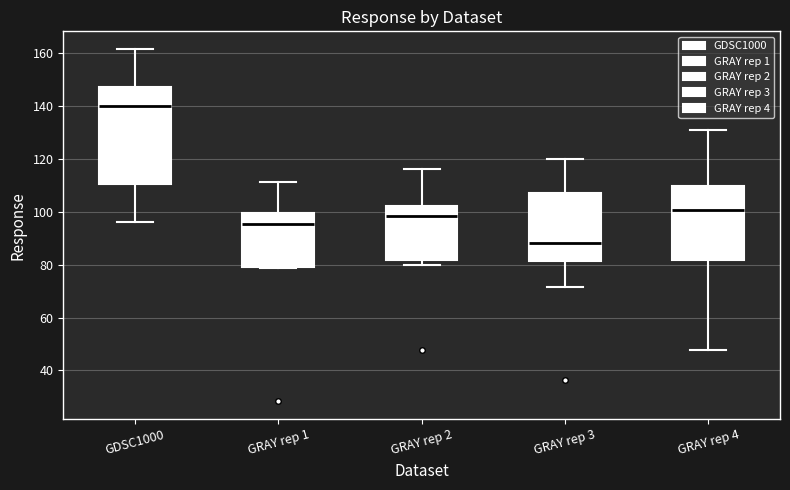

Reading left to right, transcribe this box plot: for each box, give where its median line is, the range the box spans, and where its two whiskers end, as read against the y-axis. The values are not printed on the chart, so give them approximately, as read against the axis.

GDSC1000: median 140, box 110 to 148, whiskers 96 to 162
GRAY rep 1: median 96, box 80 to 100, whiskers 78 to 112
GRAY rep 2: median 98, box 82 to 102, whiskers 80 to 116
GRAY rep 3: median 88, box 82 to 108, whiskers 72 to 120
GRAY rep 4: median 100, box 82 to 110, whiskers 48 to 130